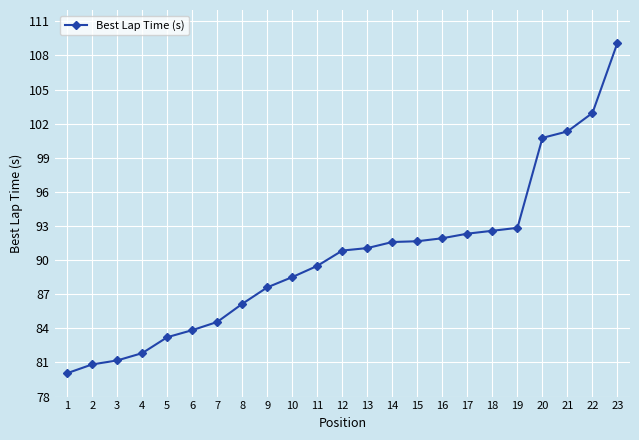

What is the change in value from 10 to 13?

+2.6